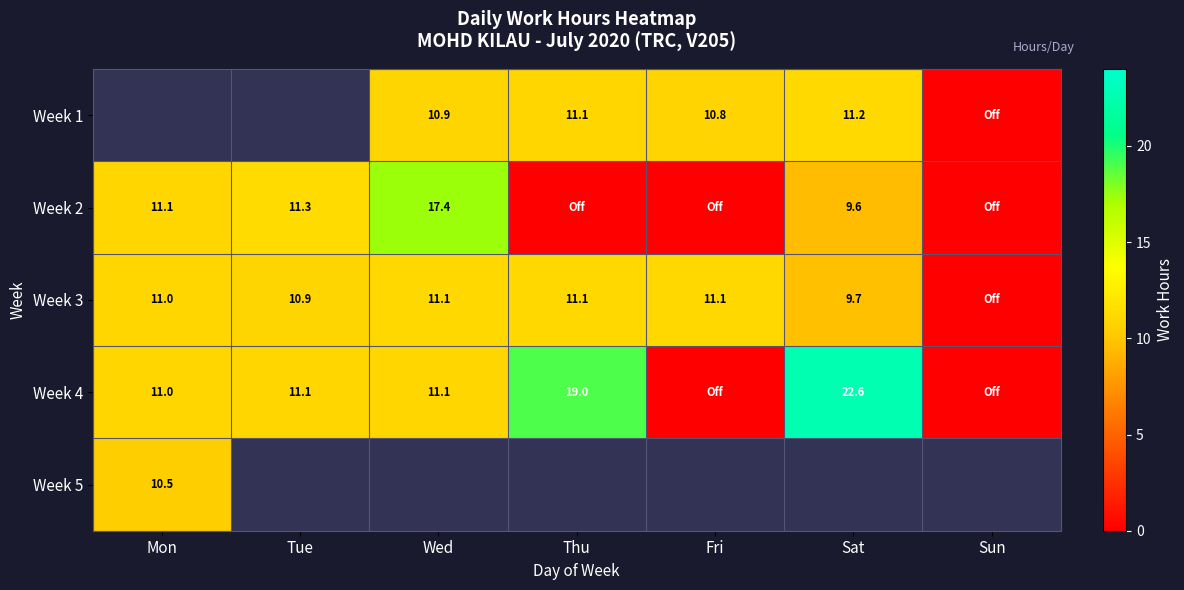

List the labels in order of Week 5 value, smallest first.

Mon, Tue, Wed, Thu, Fri, Sat, Sun